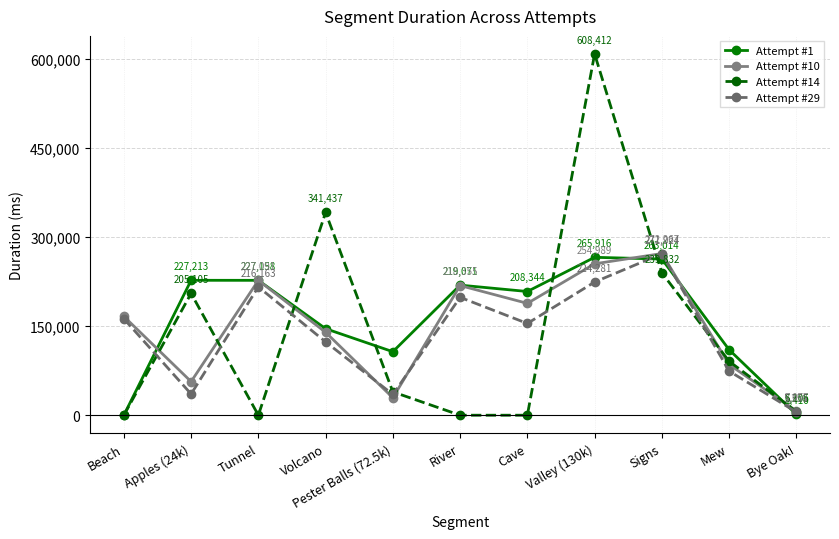

How many interior local valleys does the Attempt #29 series have?

3